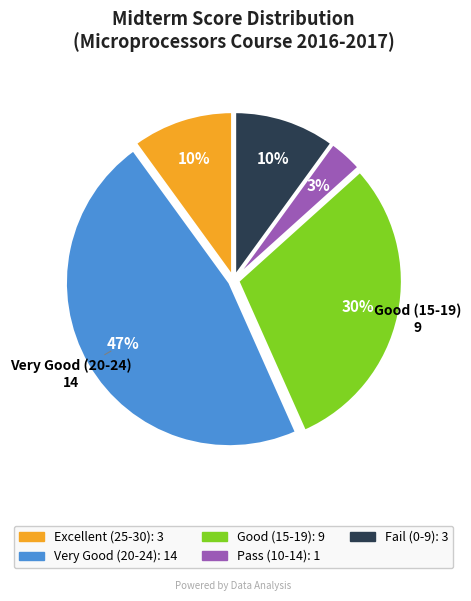

Is there a majority slice in this chart?

No